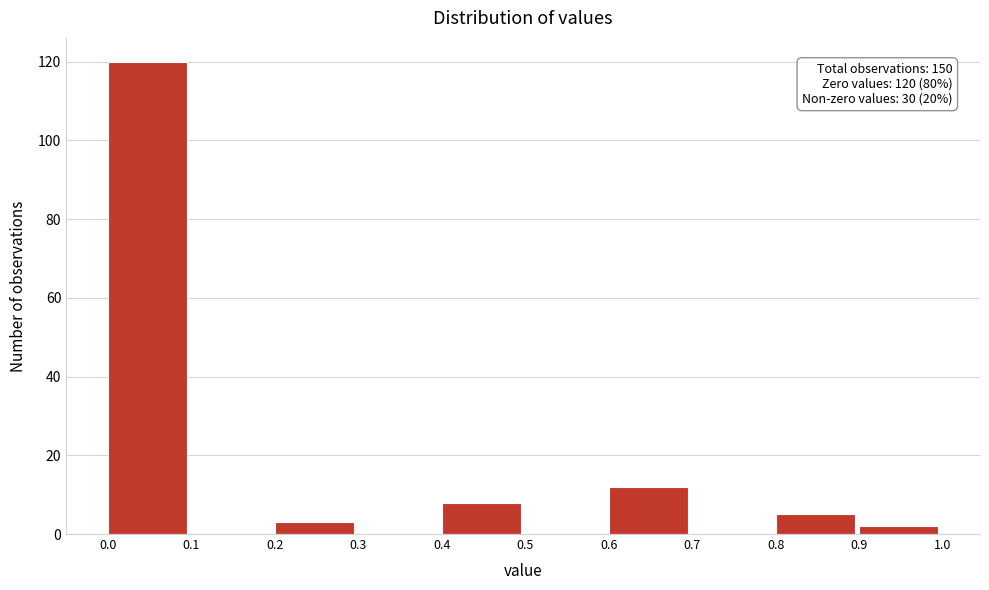

Which range on the x-axis has the tallest bar?

0.0 to 0.1